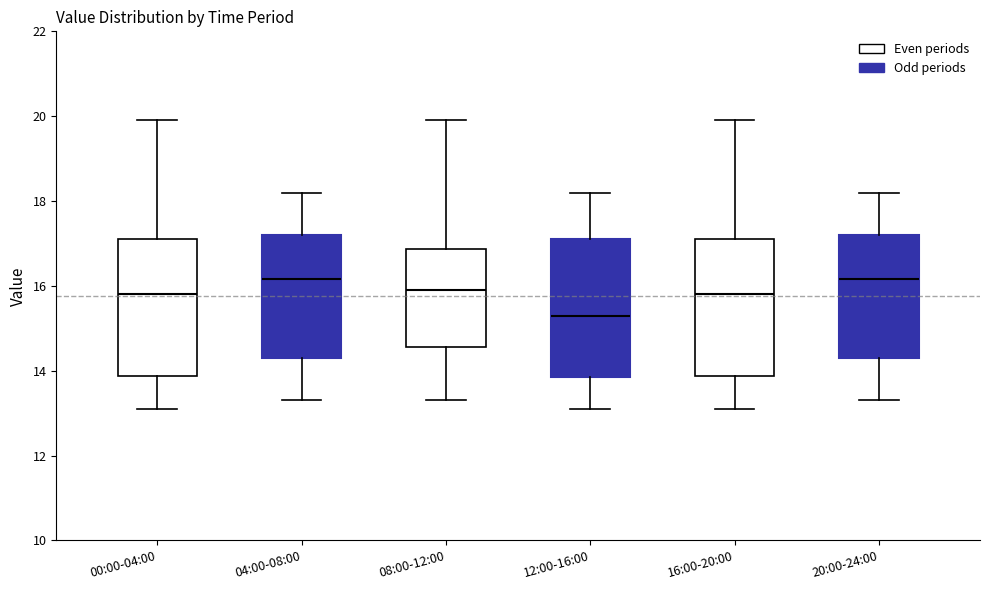

Where does the median line of the box for 16:00-20:00 sit on the y-axis? The values are not printed on the chart, so give them approximately, as read against the axis.

15.8